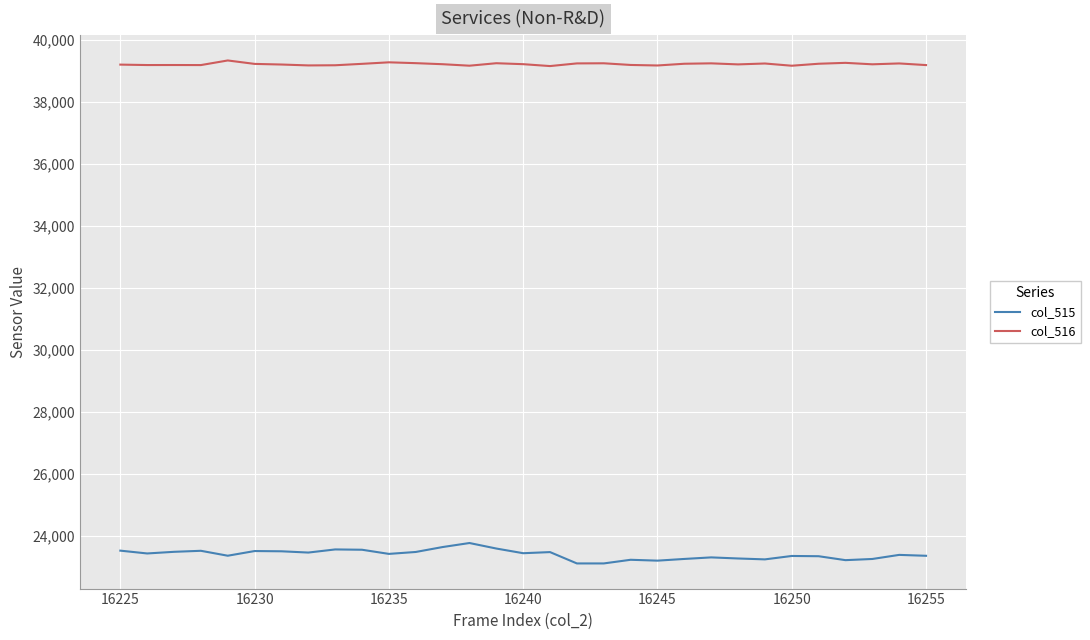

Which series has the largest total across all categories?

col_516